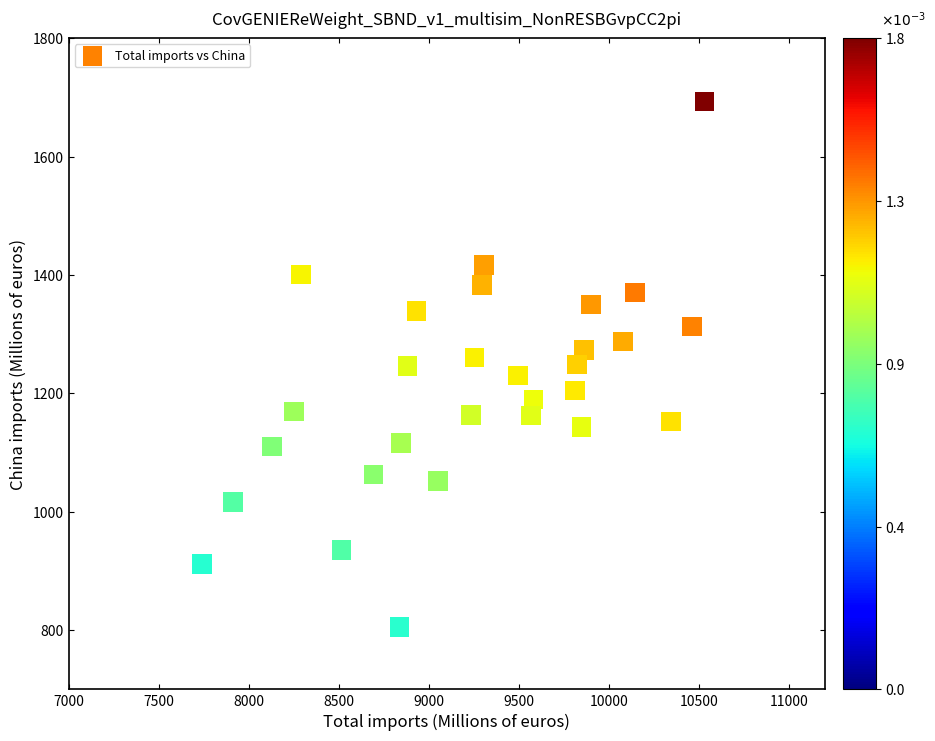

What is the range of Y values (max minus min)?

887.1